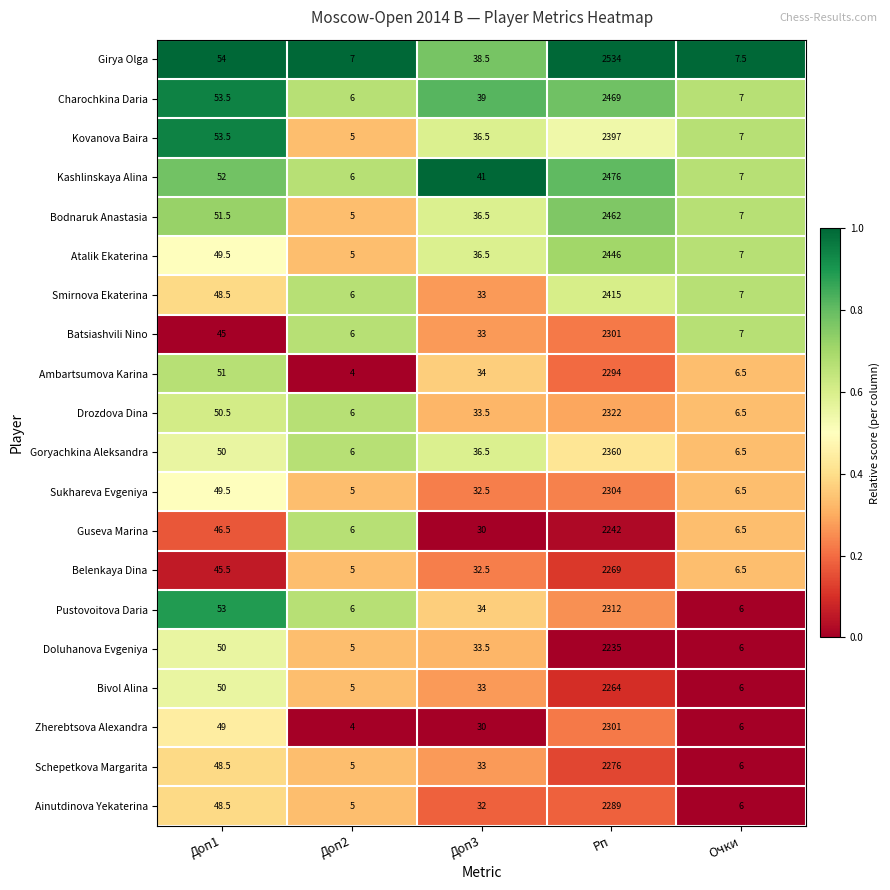

What is the highest value of the Zherebtsova Alexandra series?

2301.0